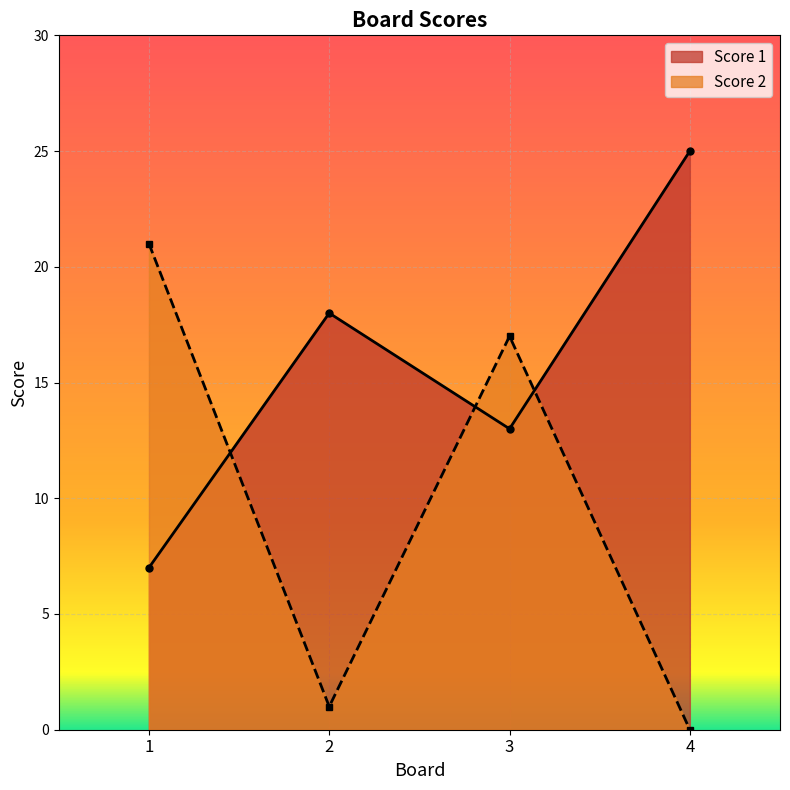

What is the total value across all series at 2?

19